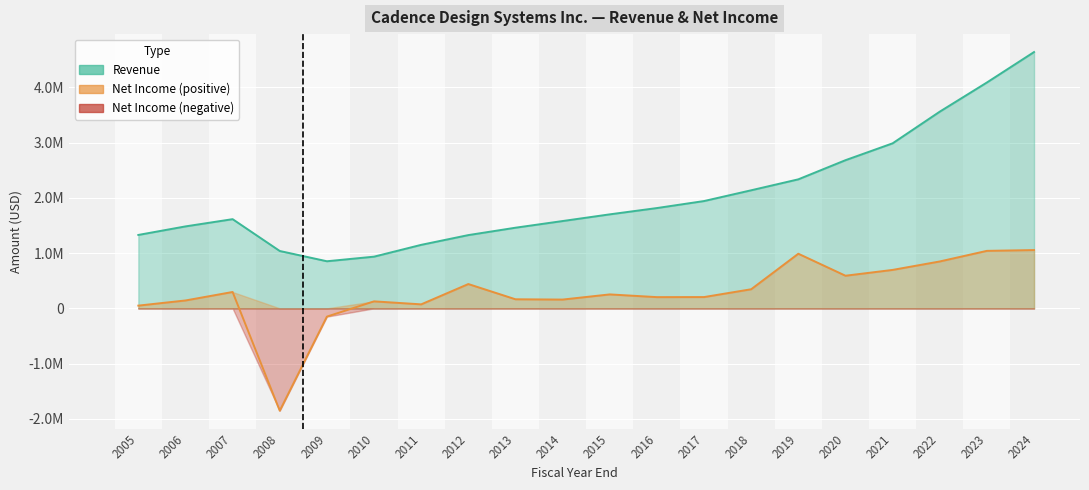

In Net Income, how many points are higher than both neighbors (excluding endpoints)?

5